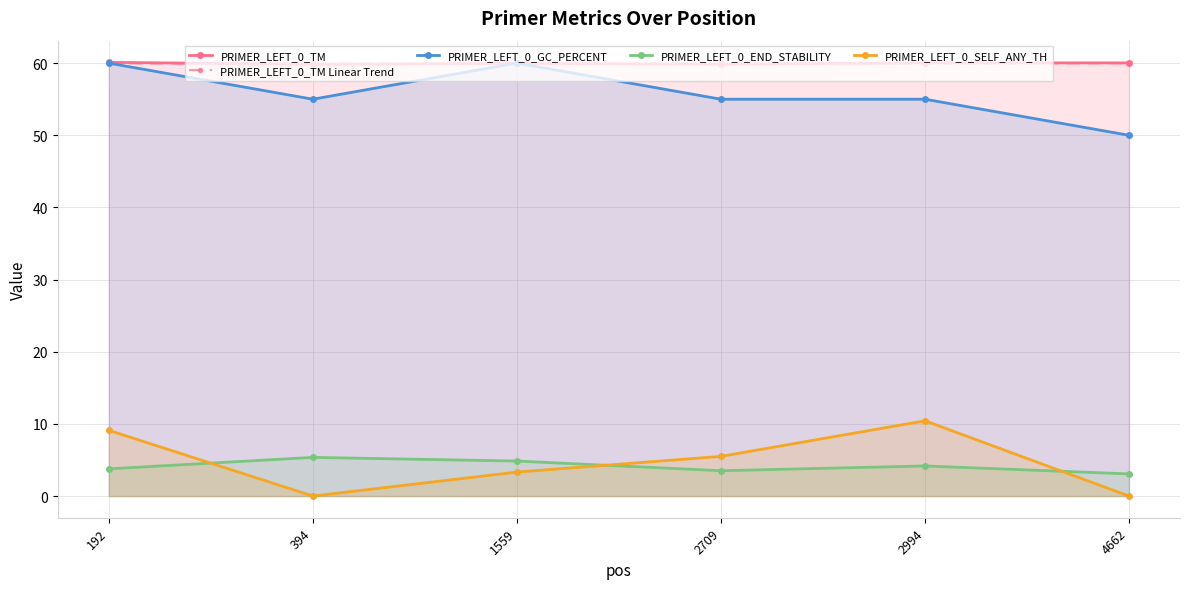

True or false: PRIMER_LEFT_0_END_STABILITY has more than 1 interior local peaks.

True